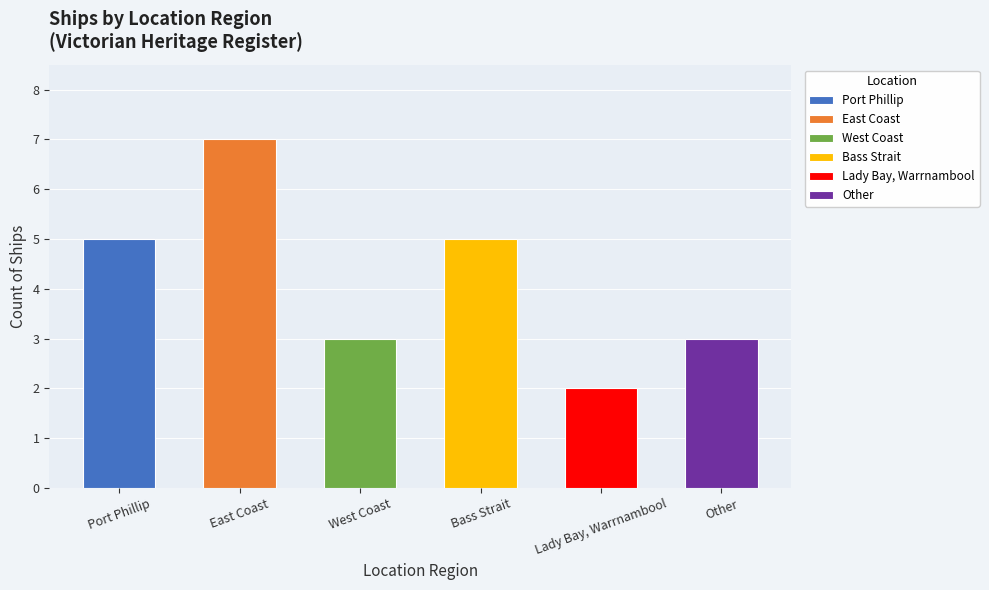

What is the average value?

4